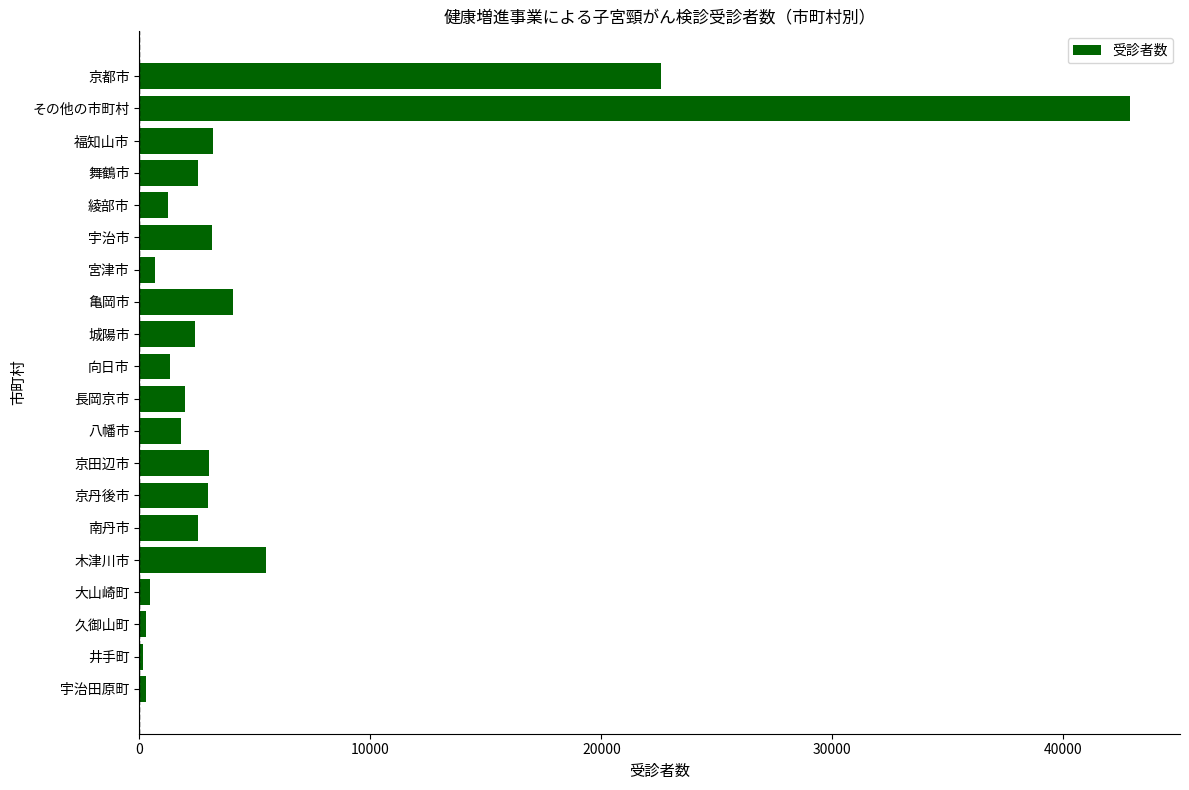

What is the label of the 16th bar from the top?

木津川市